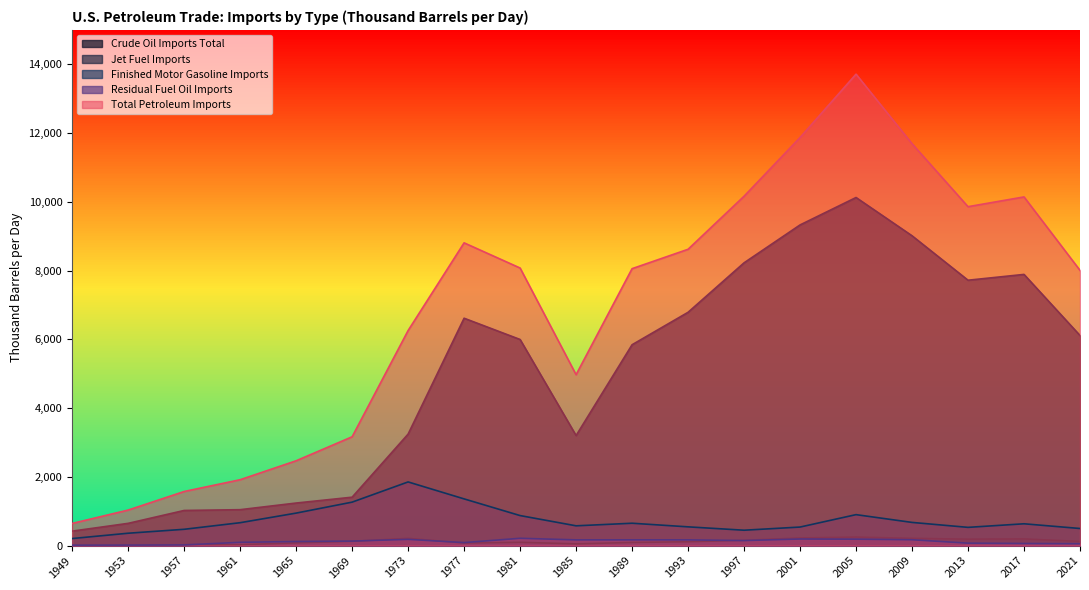

True or false: Crude Oil Imports Total and Residual Fuel Oil Imports intersect in this chart.

False